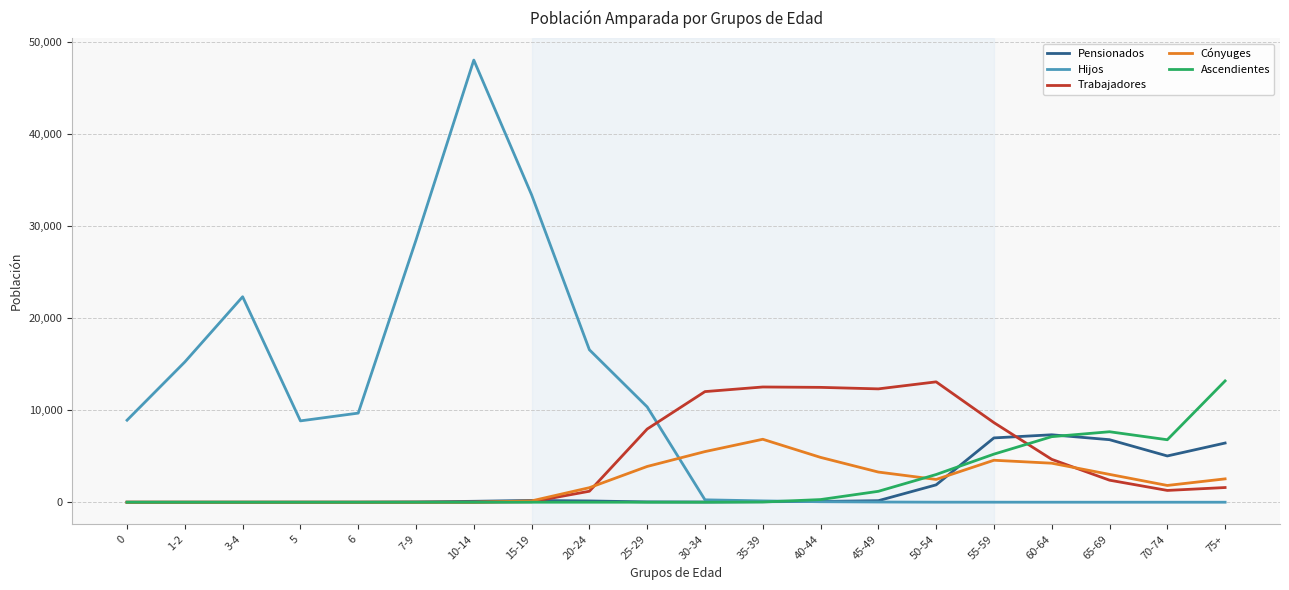

In Hijos, how many points are higher than both neighbors (excluding endpoints)?

2